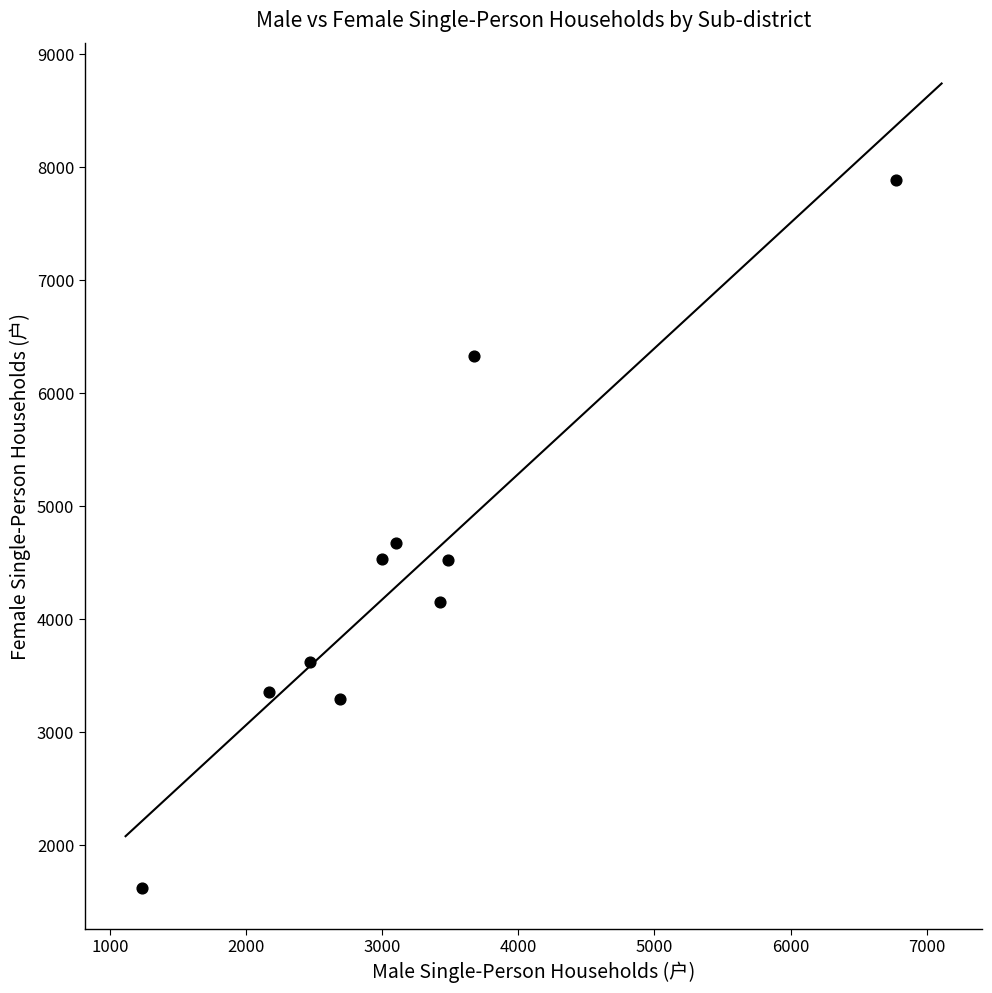

What is the average X value?

3202